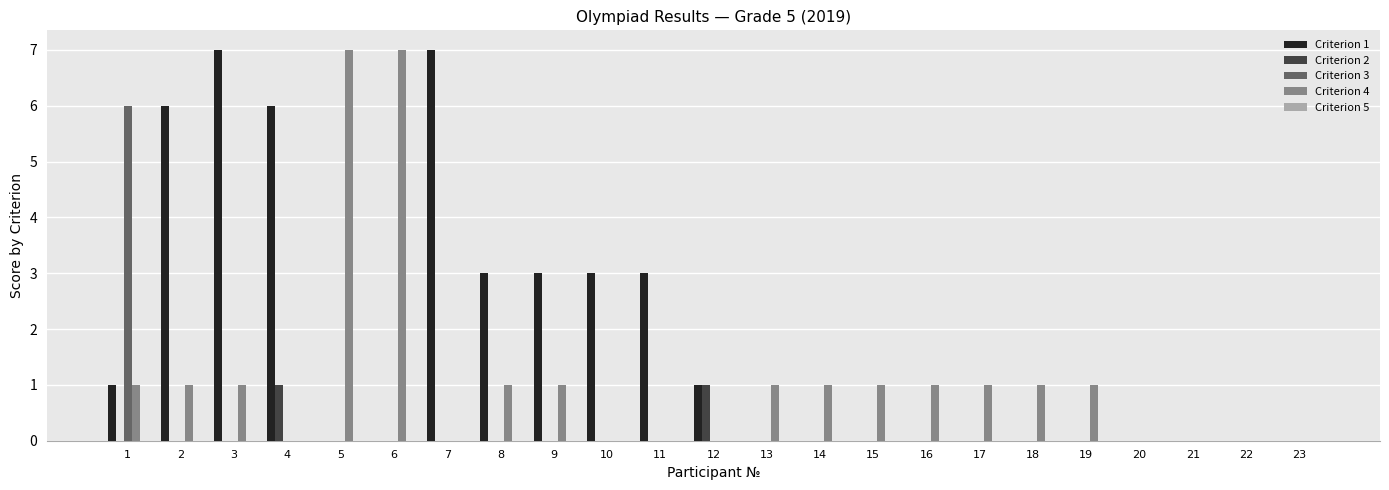

Between 4 and 9, which series saw the biggest shift?

Criterion 1